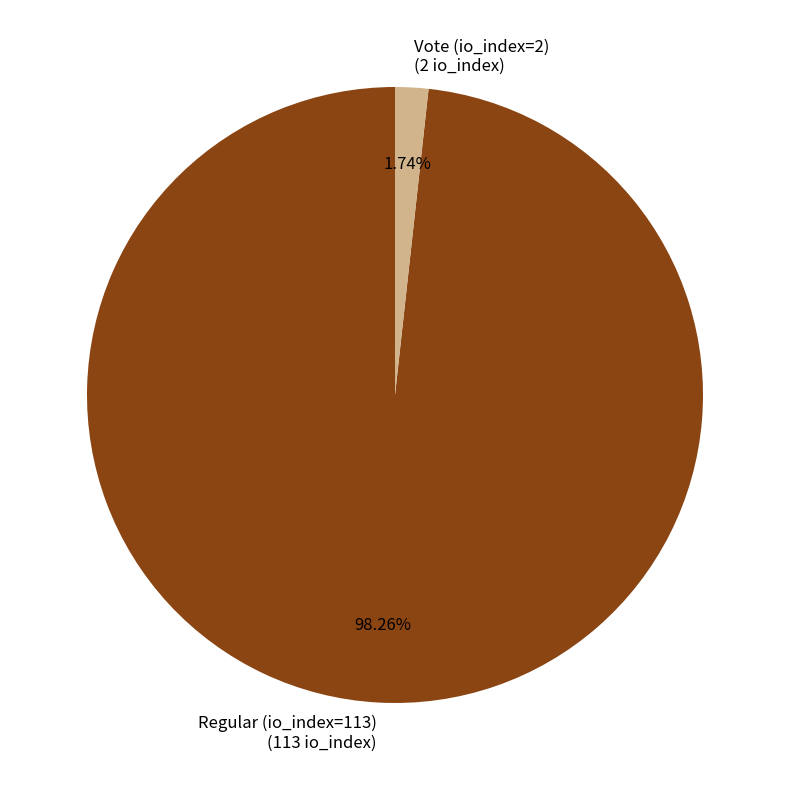

Rank the categories by value from lowest to highest.

Vote (io_index=2), Regular (io_index=113)